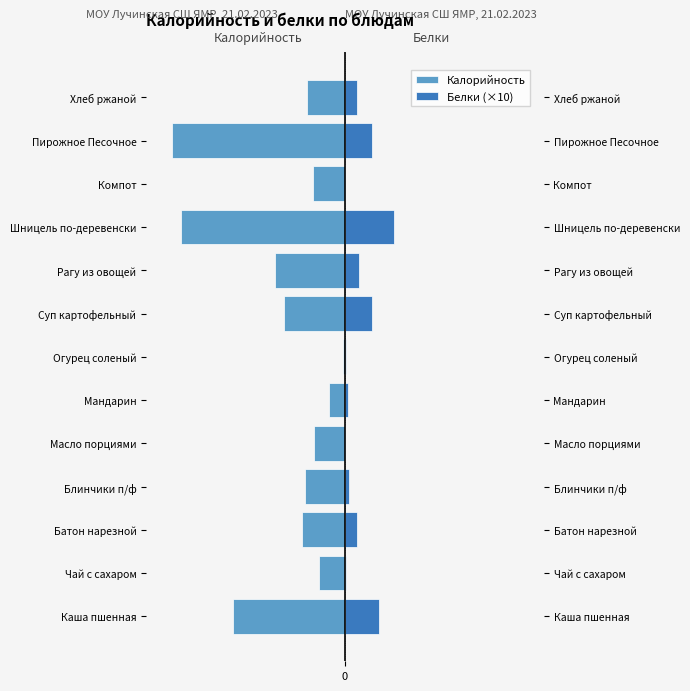

What is the sum of all Белки (×10) values?

450